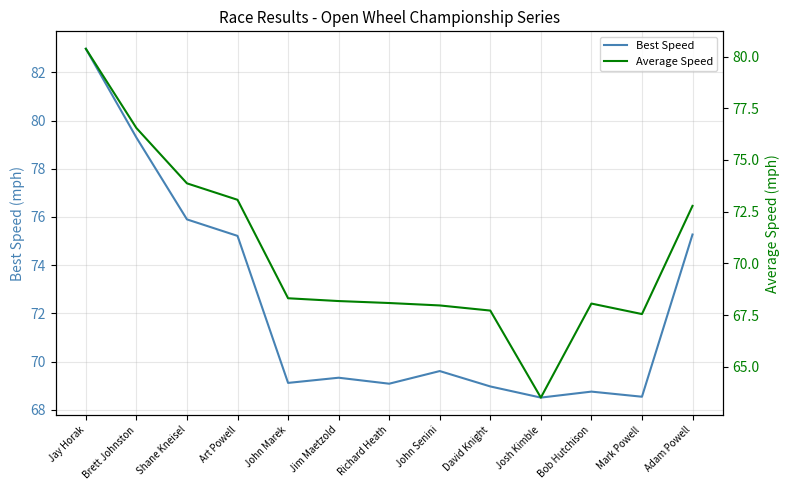

How many interior local peaks does the Average Speed series have?

1